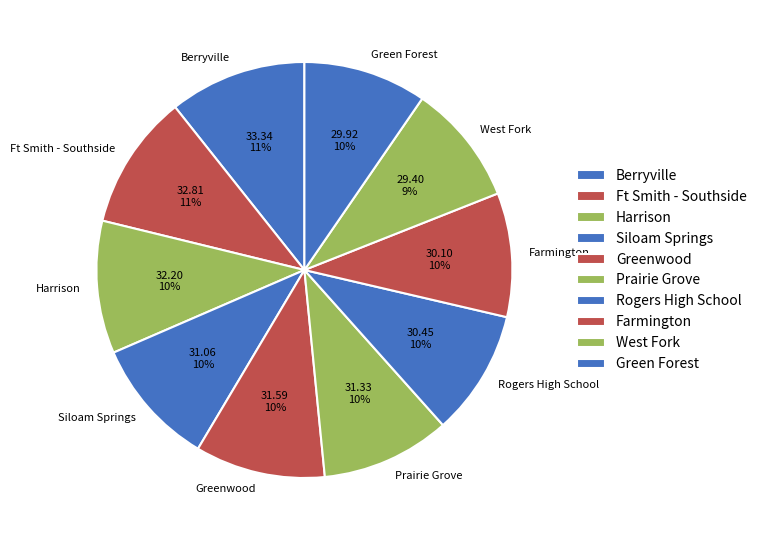

What is the ratio of the value at Rogers High School to the value at Green Forest?

1.0